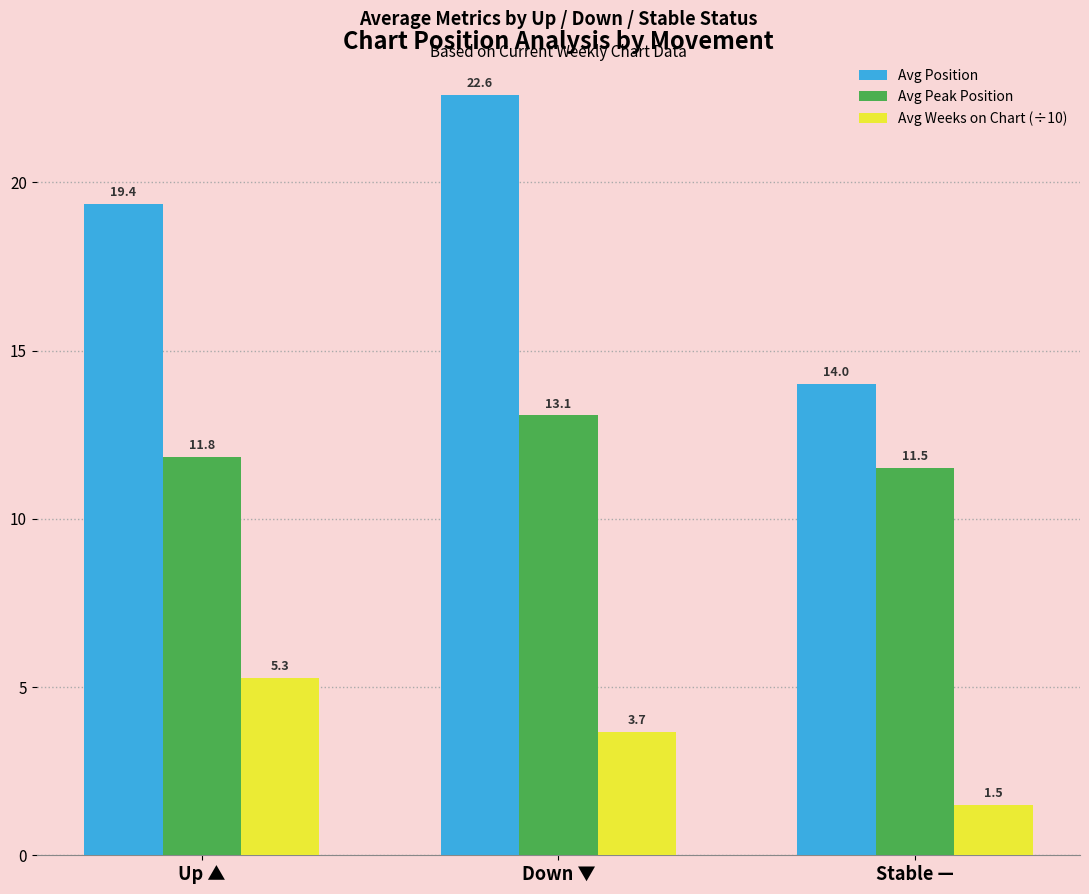

At which category is the sum across all series the highest?

Down ▼